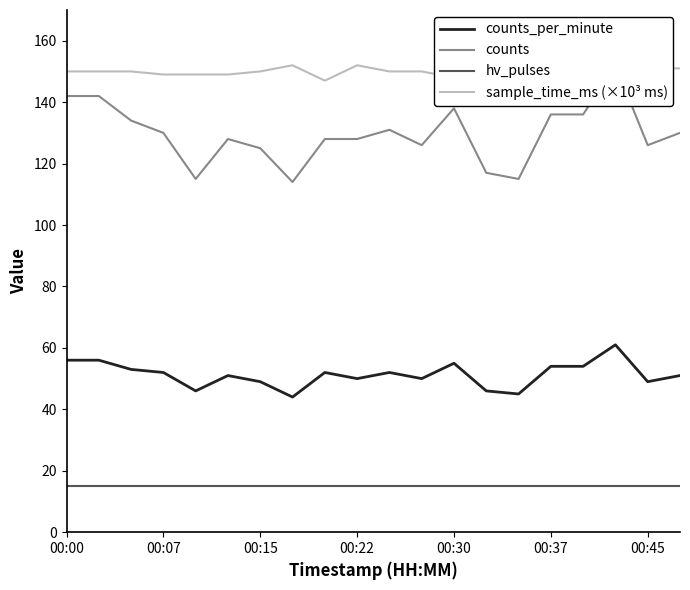

The value of hv_pulses at 00:45 is 24. True or false?

False